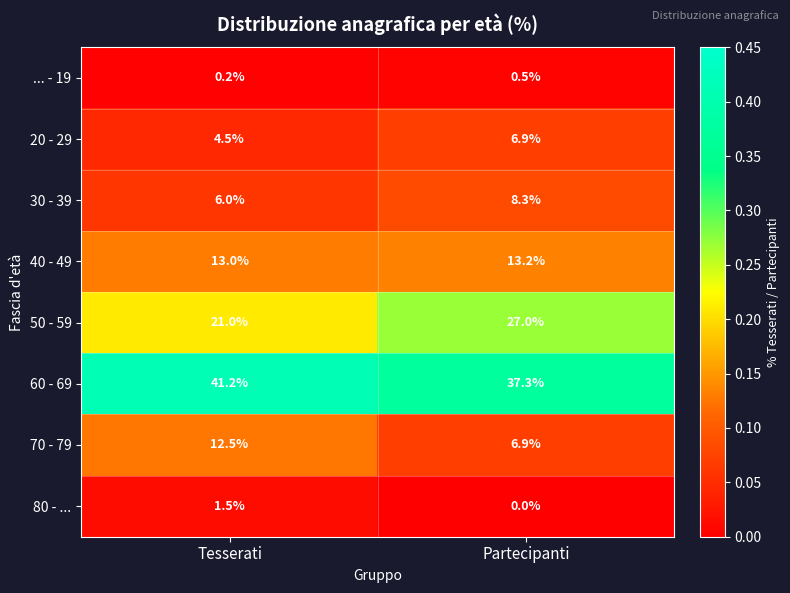

What is the greatest value displayed?

41.2